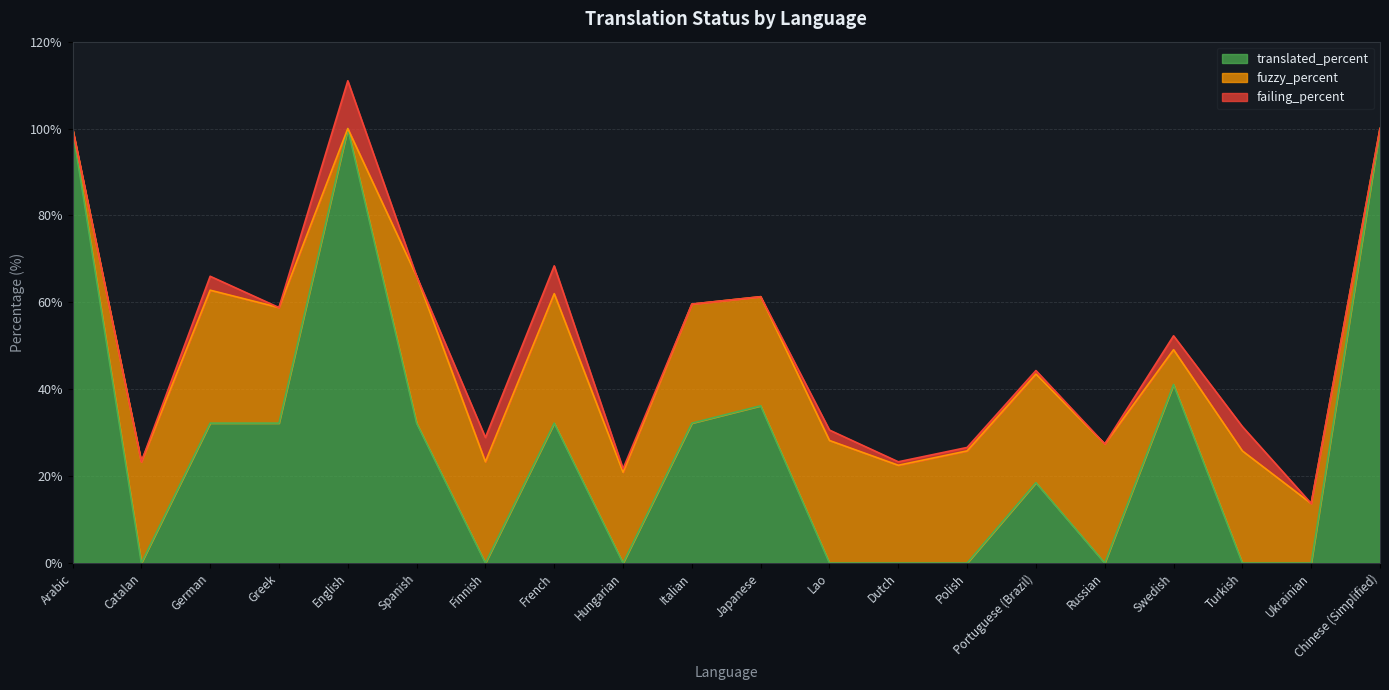

How many interior local peaks does the fuzzy_percent series have?

8